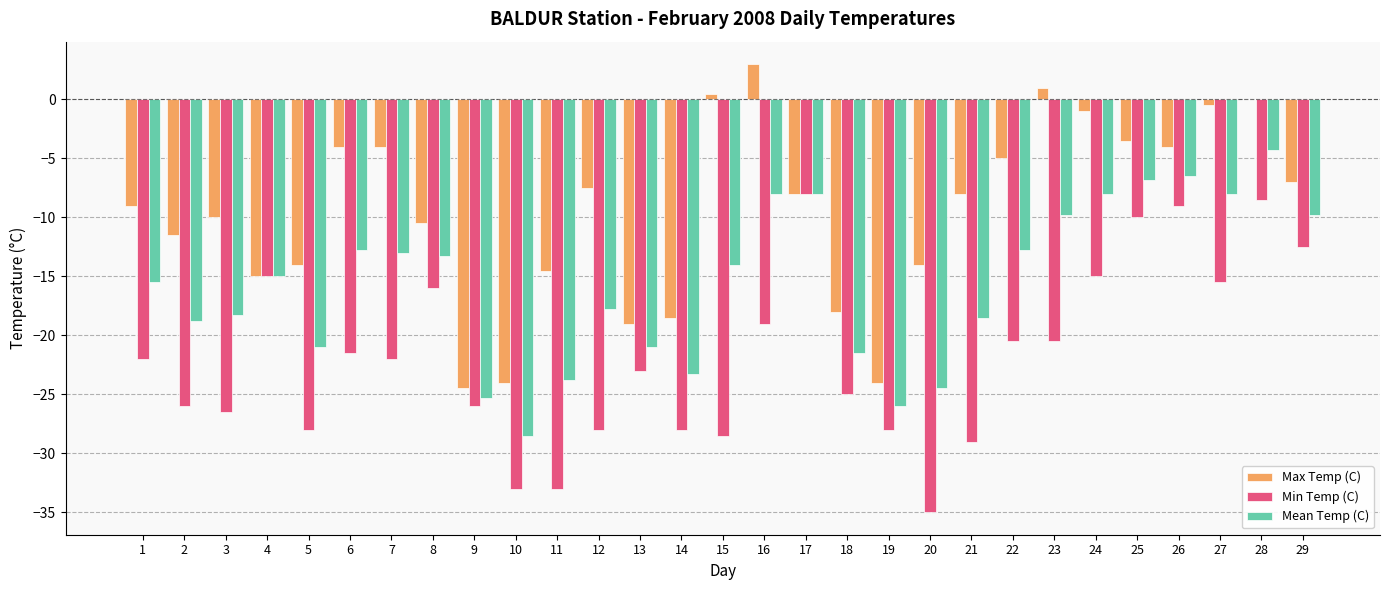

Reading left to right, what are all the values shown in this chart?

Max Temp (C): 1=-9.0	2=-11.5	3=-10.0	4=-15.0	5=-14.0	6=-4.0	7=-4.0	8=-10.5	9=-24.5	10=-24.0	11=-14.5	12=-7.5	13=-19.0	14=-18.5	15=0.5	16=3.0	17=-8.0	18=-18.0	19=-24.0	20=-14.0	21=-8.0	22=-5.0	23=1.0	24=-1.0	25=-3.5	26=-4.0	27=-0.5	28=0.0	29=-7.0
Min Temp (C): 1=-22.0	2=-26.0	3=-26.5	4=-15.0	5=-28.0	6=-21.5	7=-22.0	8=-16.0	9=-26.0	10=-33.0	11=-33.0	12=-28.0	13=-23.0	14=-28.0	15=-28.5	16=-19.0	17=-8.0	18=-25.0	19=-28.0	20=-35.0	21=-29.0	22=-20.5	23=-20.5	24=-15.0	25=-10.0	26=-9.0	27=-15.5	28=-8.5	29=-12.5
Mean Temp (C): 1=-15.5	2=-18.8	3=-18.3	4=-15.0	5=-21.0	6=-12.8	7=-13.0	8=-13.3	9=-25.3	10=-28.5	11=-23.8	12=-17.8	13=-21.0	14=-23.3	15=-14.0	16=-8.0	17=-8.0	18=-21.5	19=-26.0	20=-24.5	21=-18.5	22=-12.8	23=-9.8	24=-8.0	25=-6.8	26=-6.5	27=-8.0	28=-4.3	29=-9.8